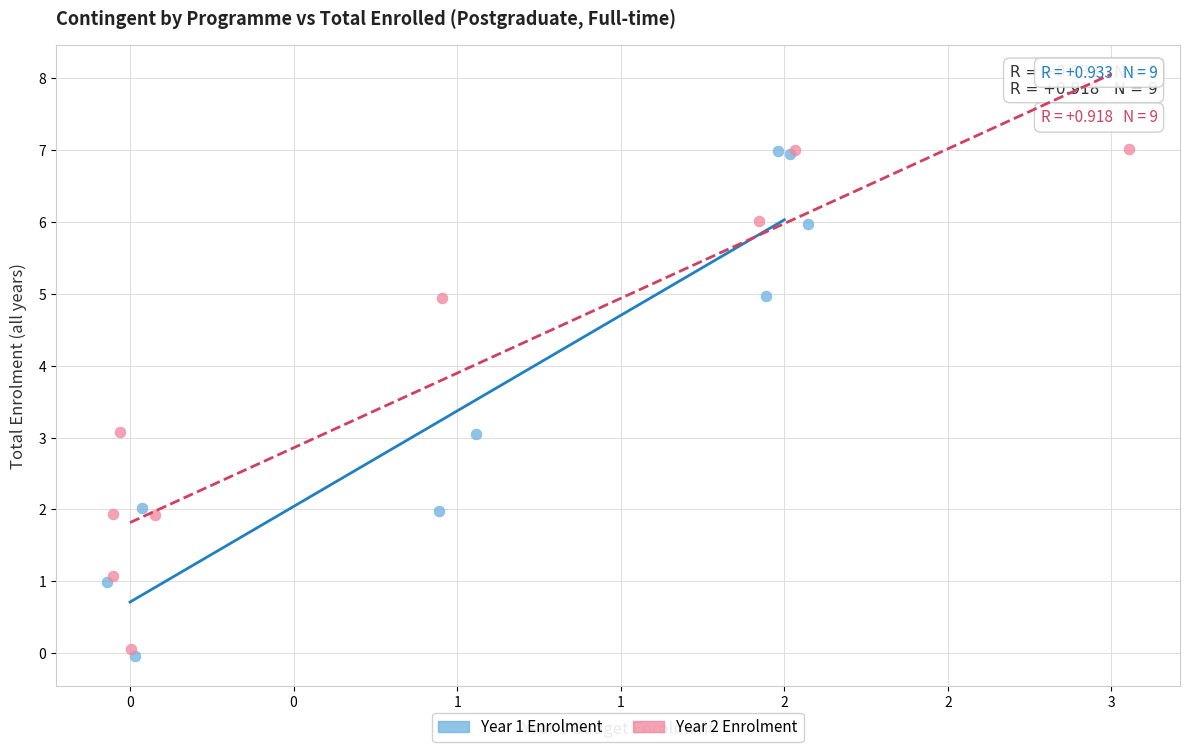

Which series has the widest spread of Y values?

Year 1 Enrolment